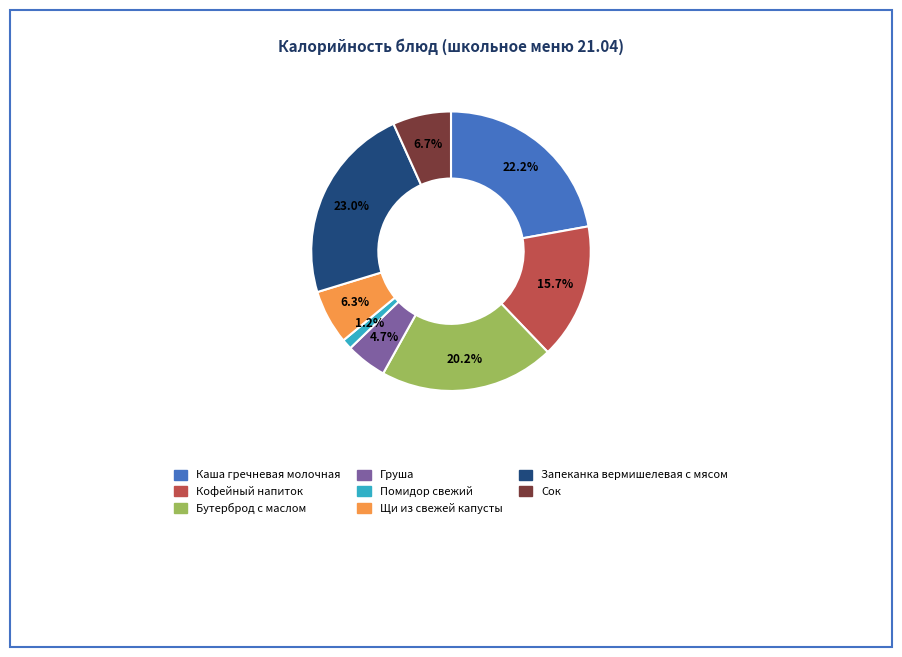

Is there a majority slice in this chart?

No